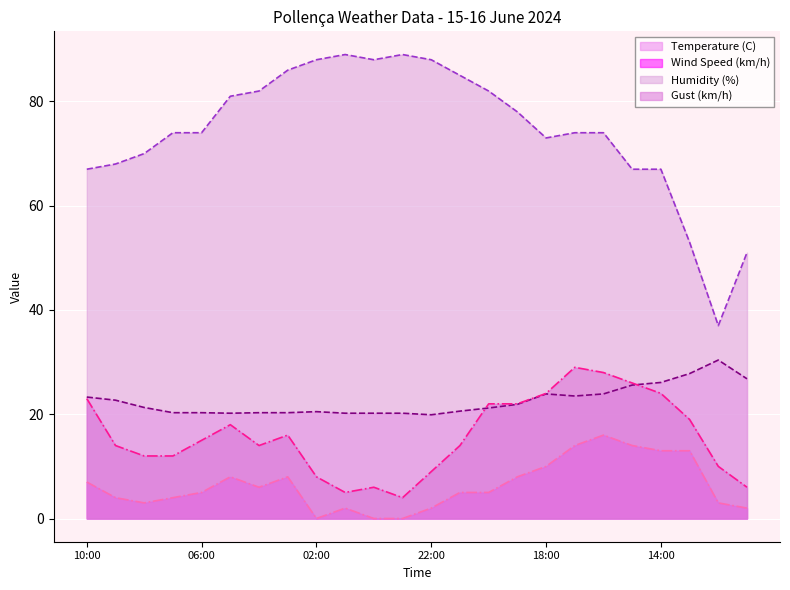

Between 15:00 and 11:00, which series saw the biggest shift?

Gust (km/h)